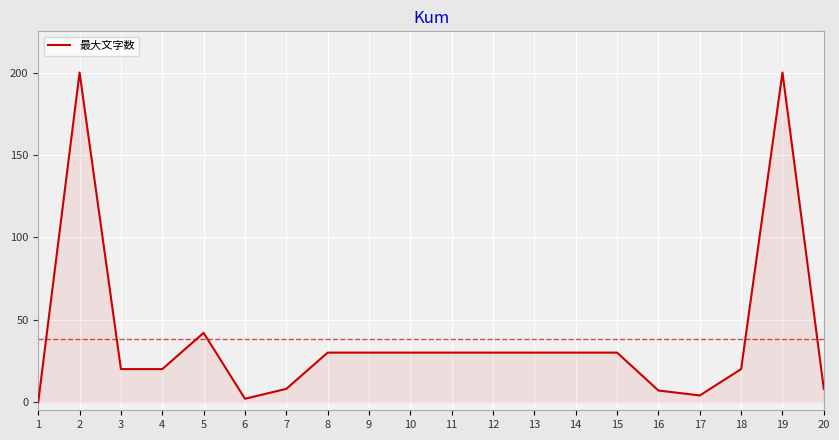

What is the sum of the values at 10 and 9?

60